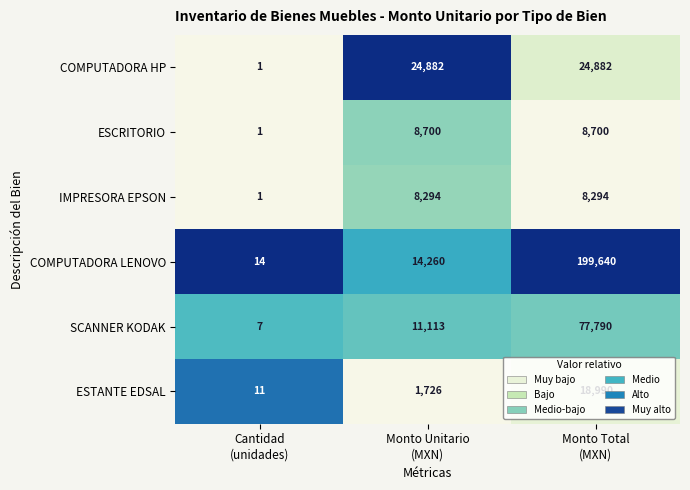

List the series in order of their peak value, lowest first.

IMPRESORA EPSON, ESCRITORIO, ESTANTE EDSAL, COMPUTADORA HP, SCANNER KODAK, COMPUTADORA LENOVO